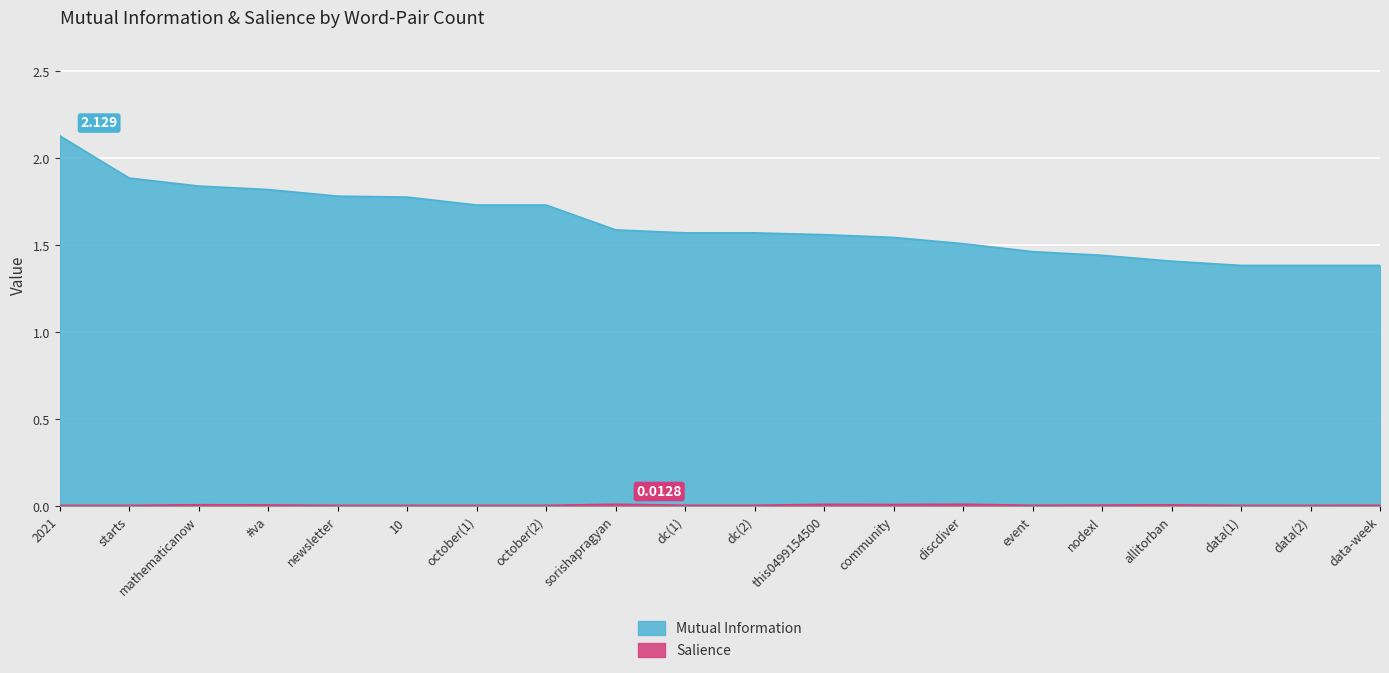

At how many categories does at least one series exceed 0?

20